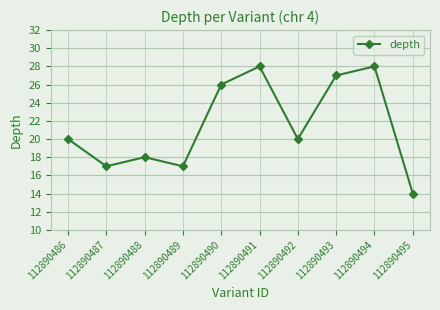

Which category has the lowest value across all series?

112890495